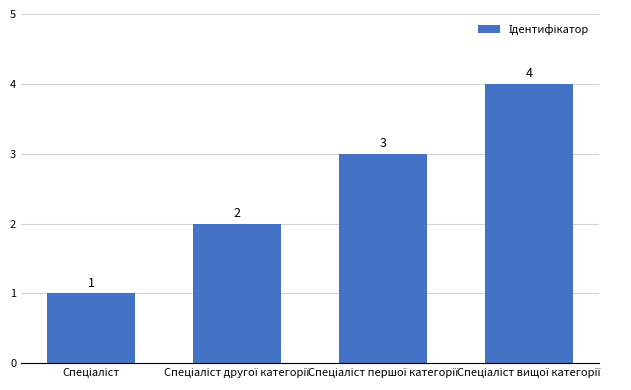

How many values are between 2 and 4?

3